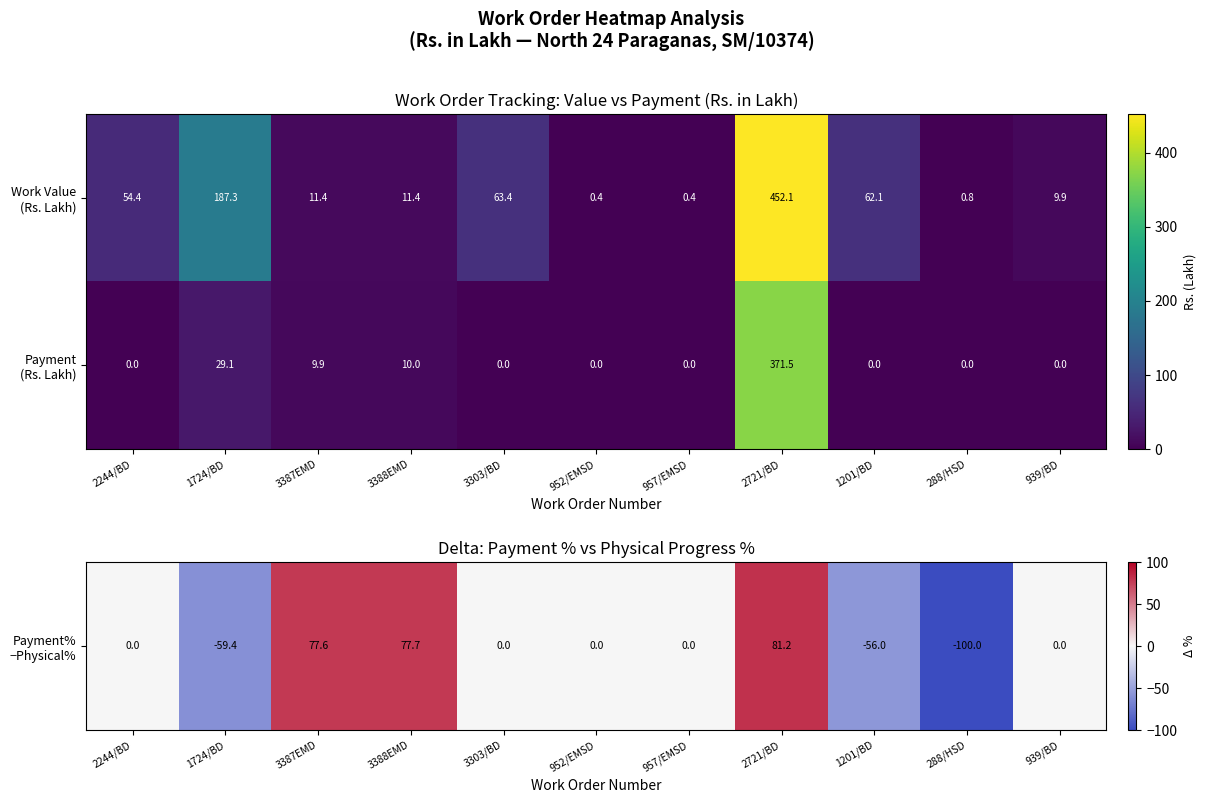

What is the difference between the highest and lowest values at 957/EMSD?

0.4